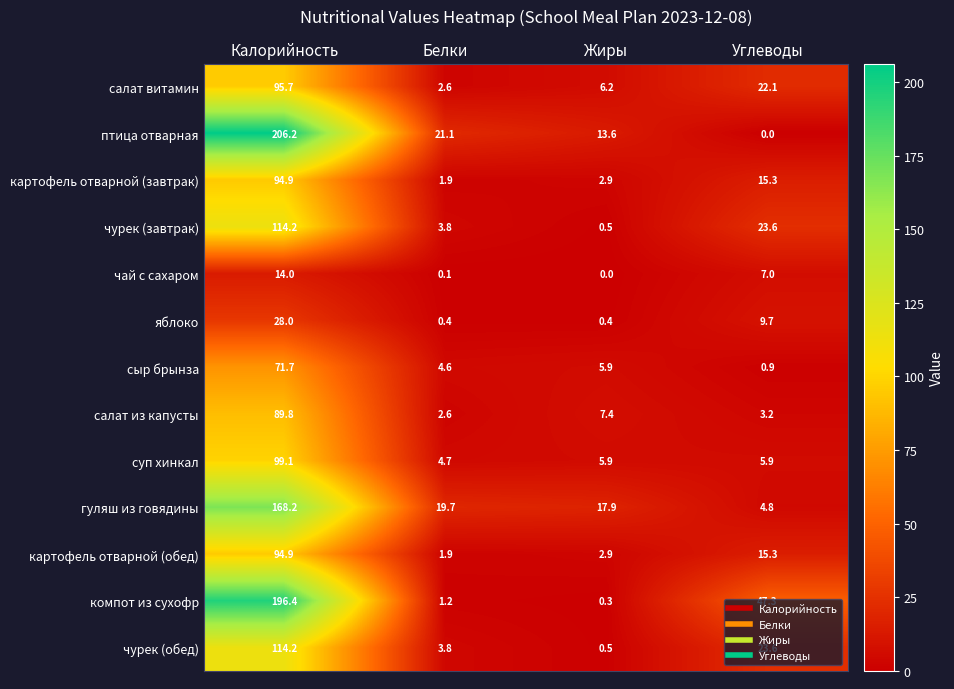

What is the difference between the maximum and second lowest values in the компот из сухофр series?

195.2